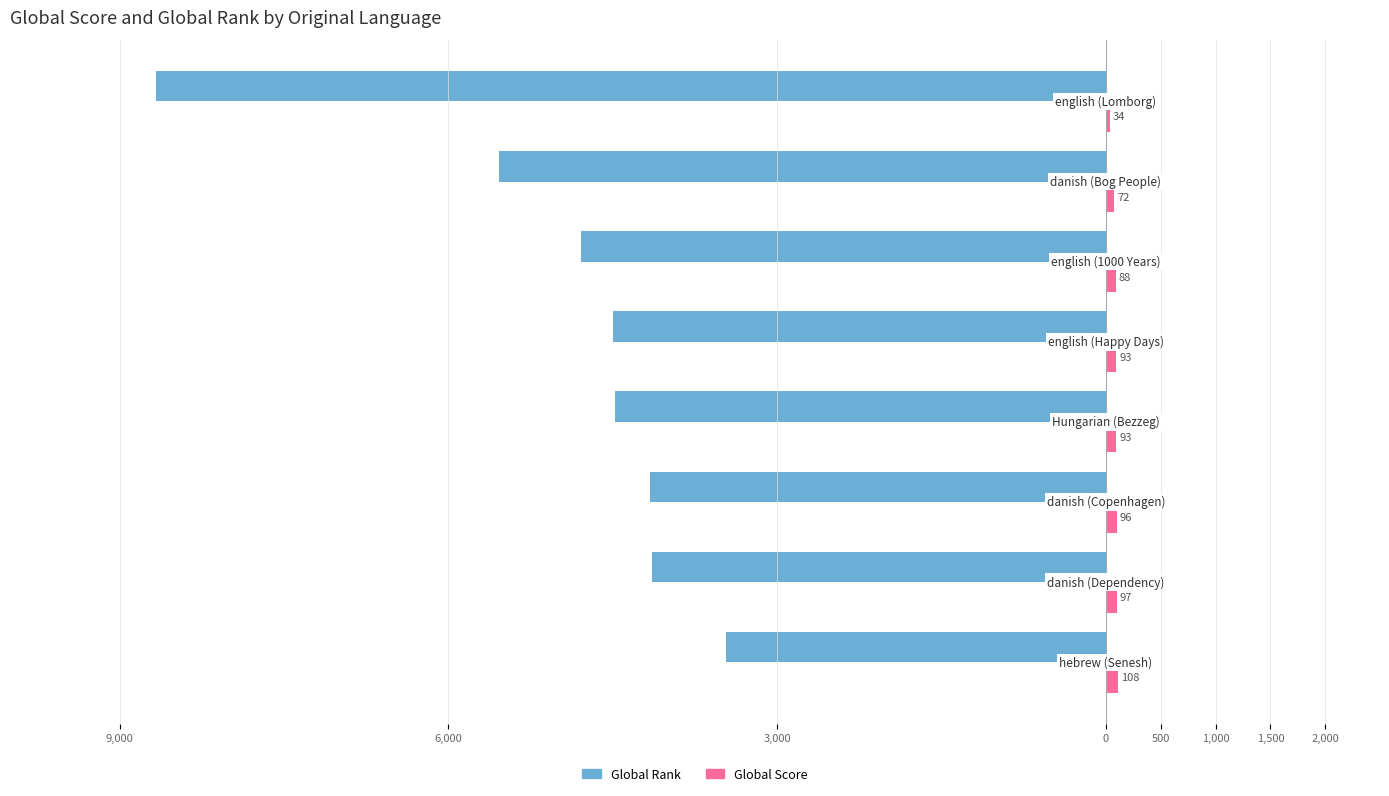

Reading left to right, extract all data points from this chart.

Global Rank: -3471	-4140	-4164	-4484	-4500	-4791	-5541	-8671
Global Score: 108	97	96	93	93	88	72	34